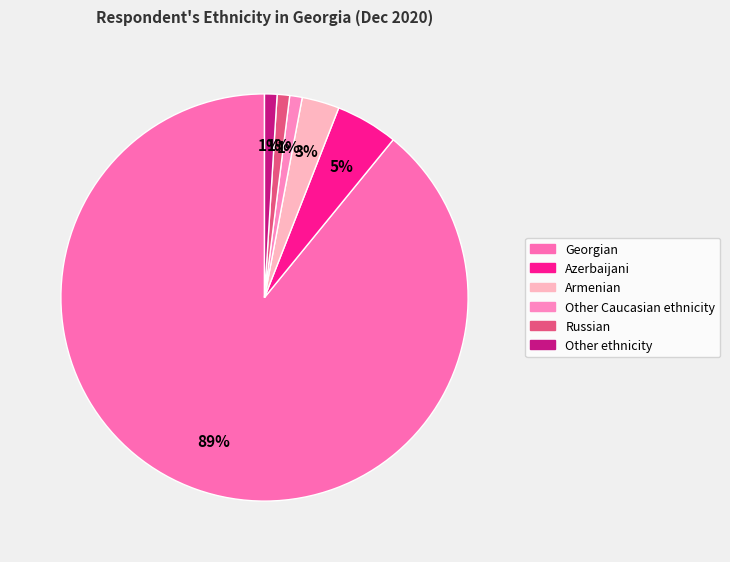

What is the change in value from Armenian to Other Caucasian ethnicity?

-2